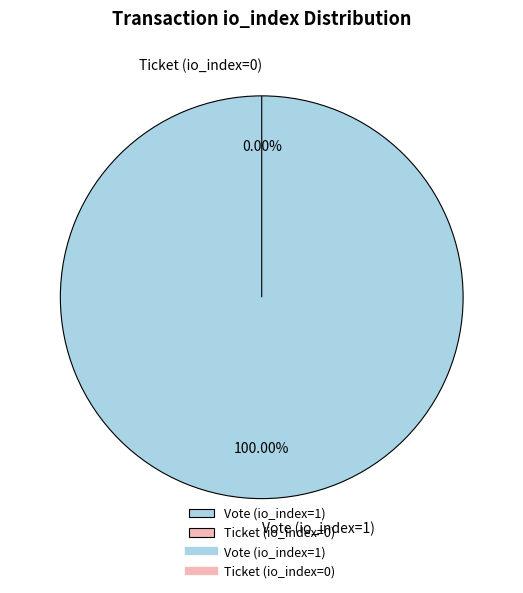

The Vote (io_index=1) slice represents 100% of the pie. True or false?

True